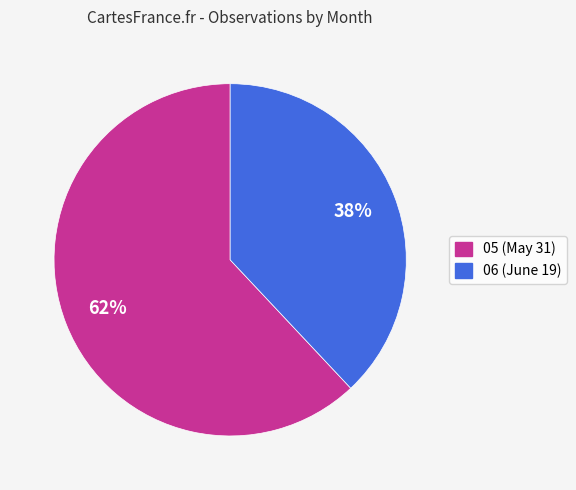

The 05 slice represents 76% of the pie. True or false?

False